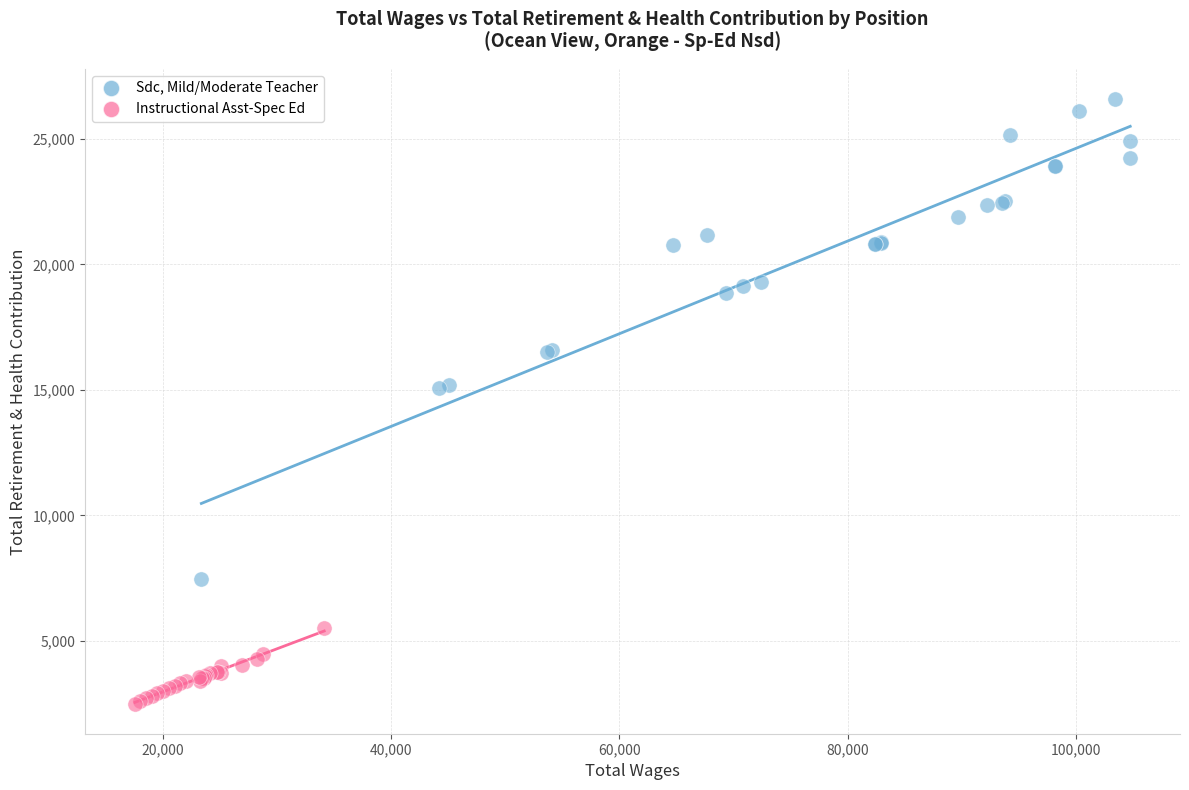

Which series contains the lowest Y value?

Instructional Asst-Spec Ed